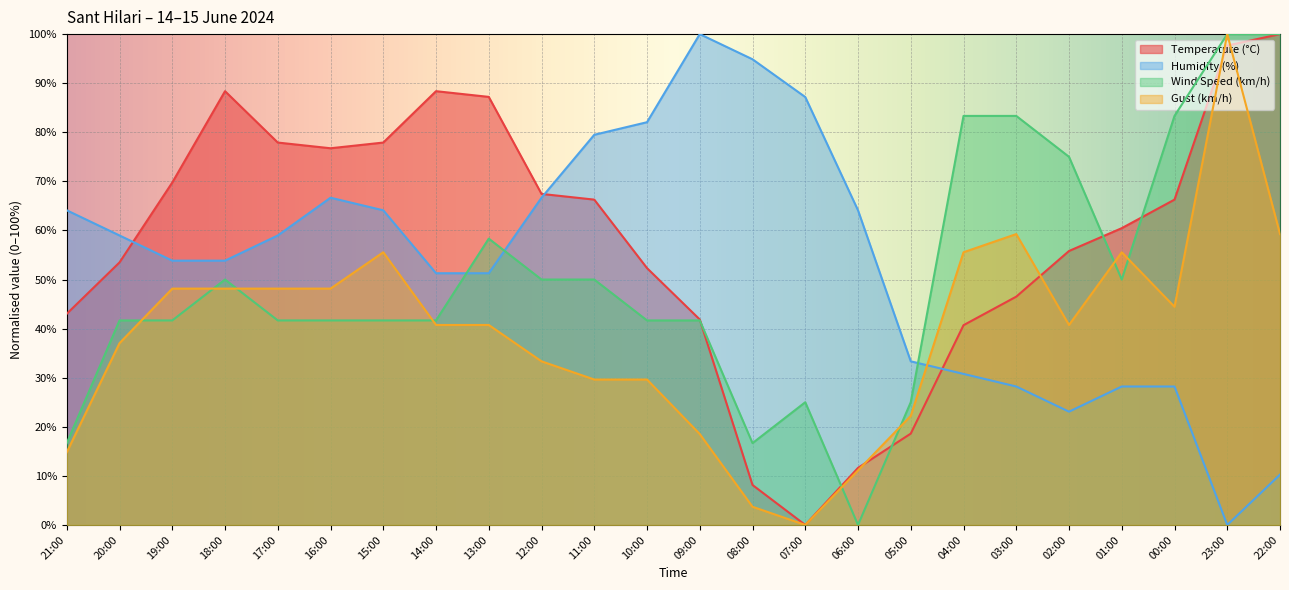

How many categories are shown in the chart?

24